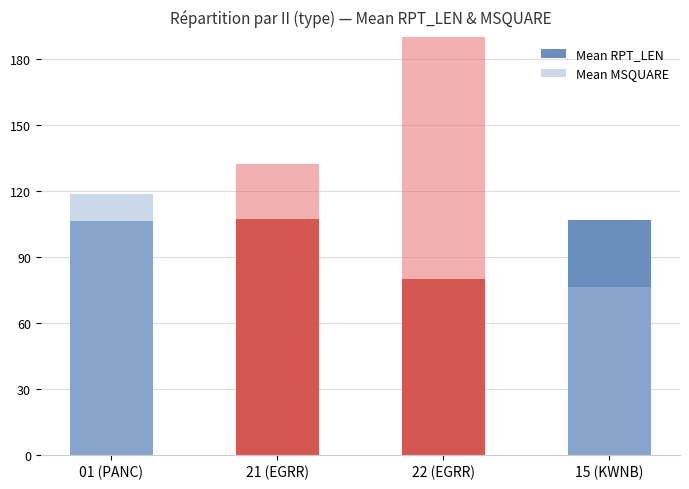

Rank the series by their average value, from lowest to highest.

Mean RPT_LEN, Mean MSQUARE